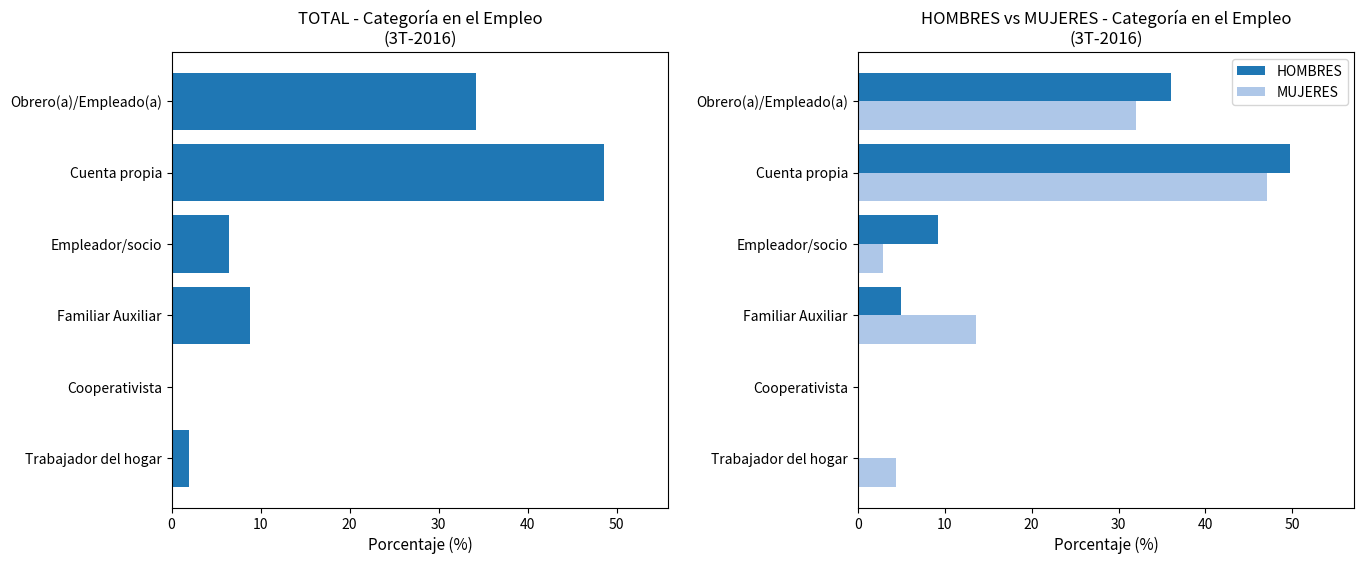

What is the value of the MUJERES bar at the 1st from the left?

32.0